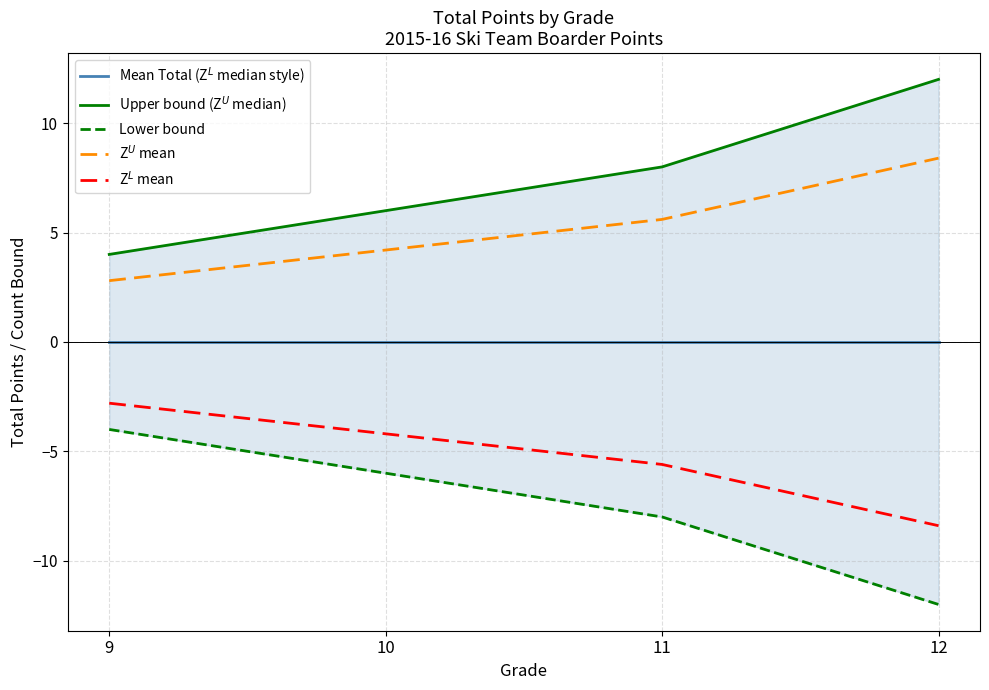

Is this an area chart (filled region under the line)?

No